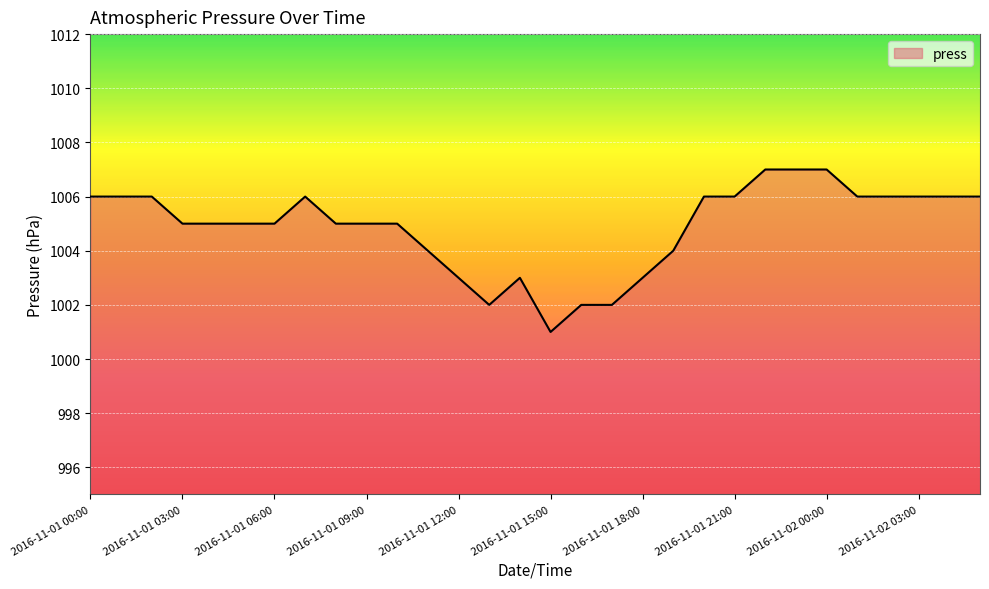

What is the difference between the maximum and minimum values?

6